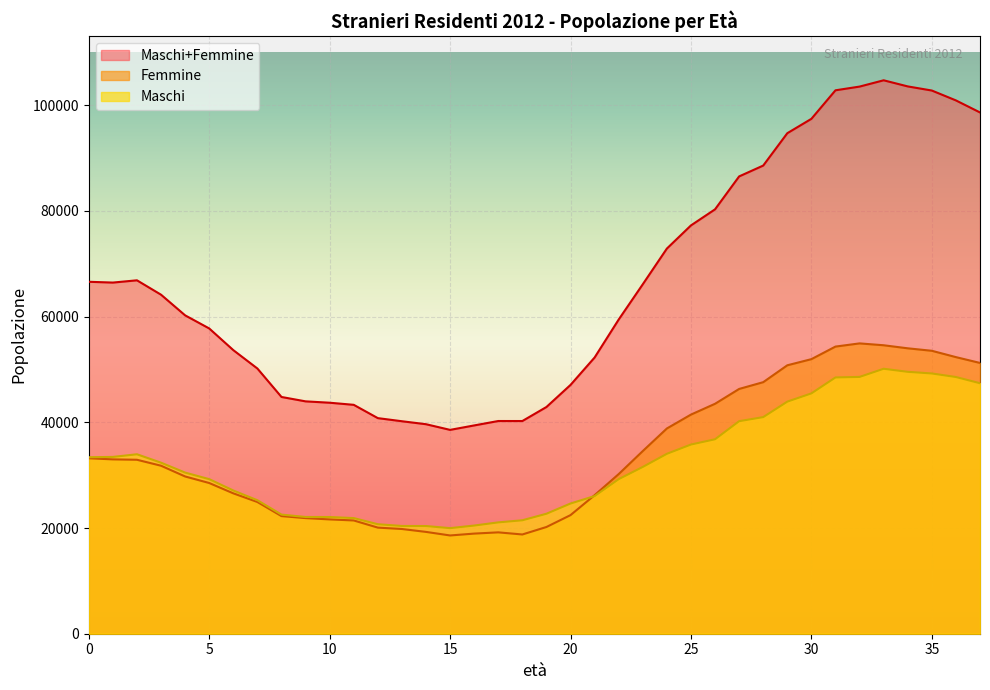

Is it true that Maschi+Femmine equals 64151 at 3?

True